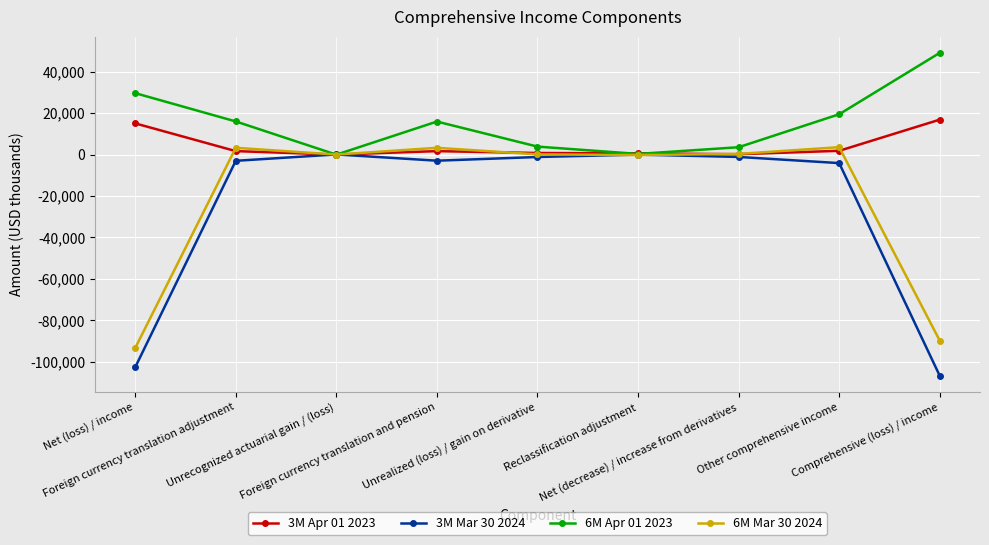

At which category does 3M Mar 30 2024 reach its first local valley?

Foreign currency translation and pension